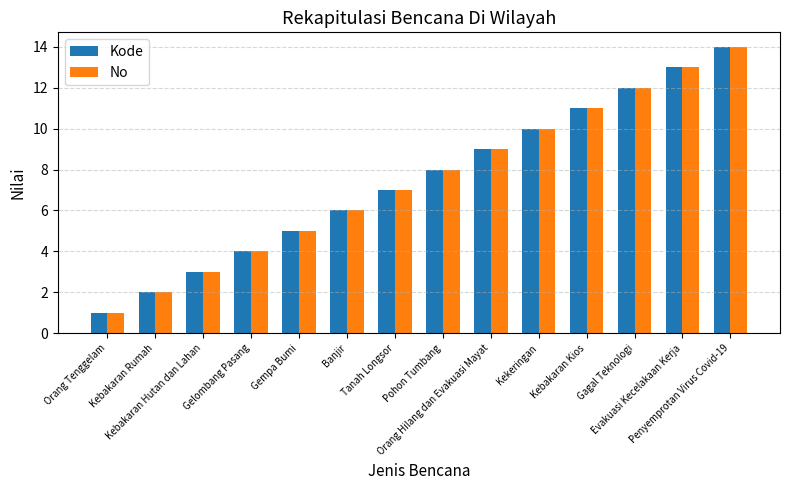

What is the average value of the No series?

8